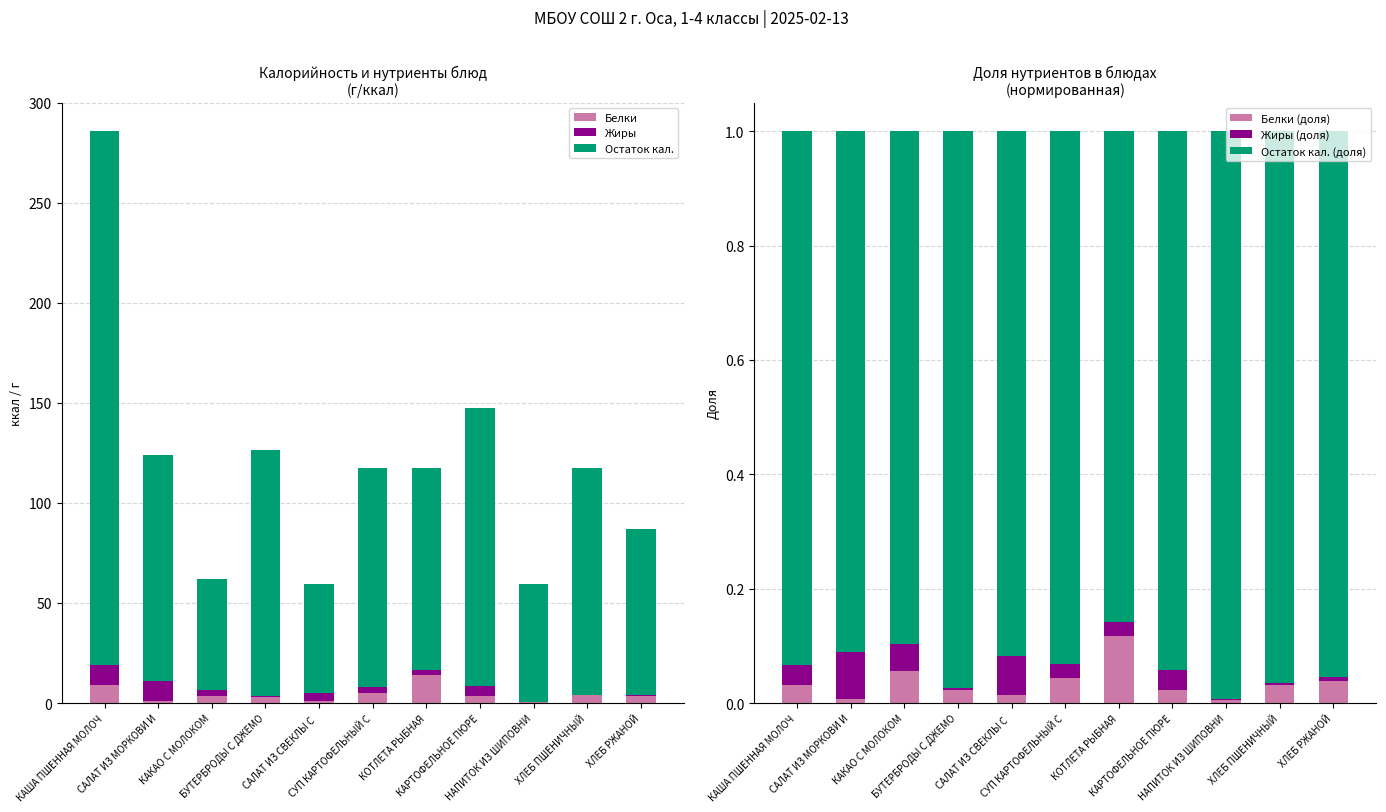

The value of Белки (доля) at КАРТОФЕЛЬНОЕ ПЮРЕ is 0.0. True or false?

False